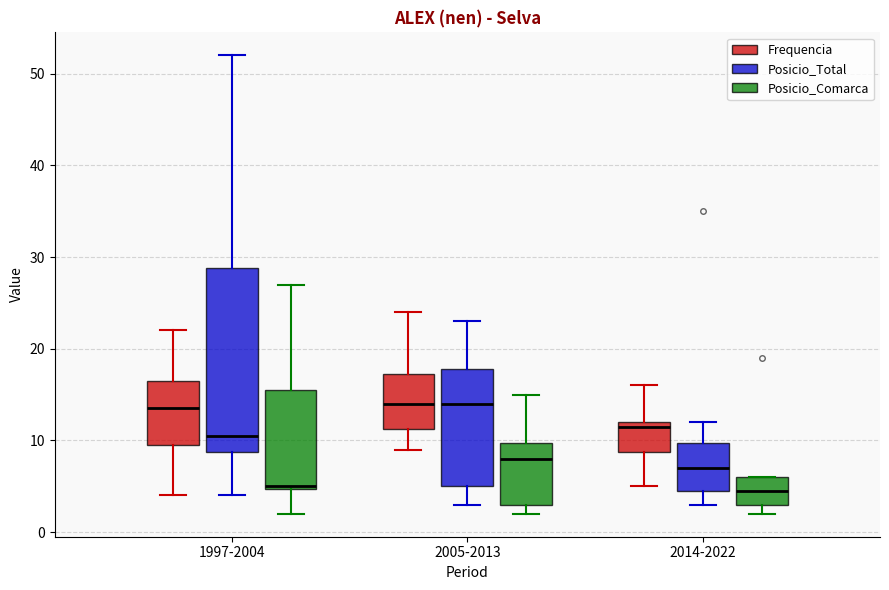

Comparing the boxes themselves (not the whiskers), which one is the tallest?

1997-2004 (Posicio_Total)